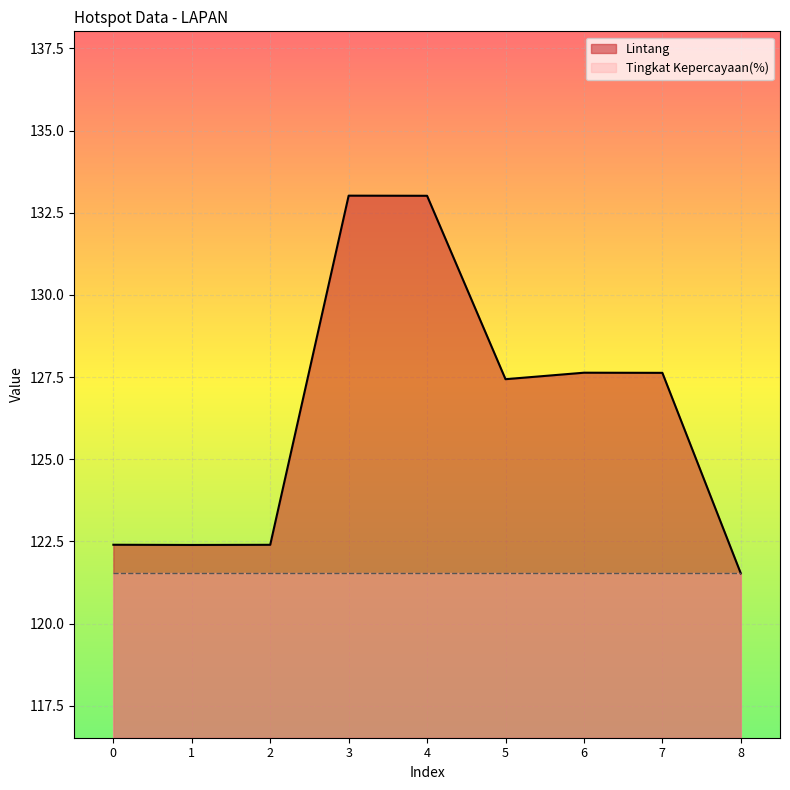

Rank the categories by value from highest to lowest.

3, 4, 6, 7, 5, 0, 2, 1, 8